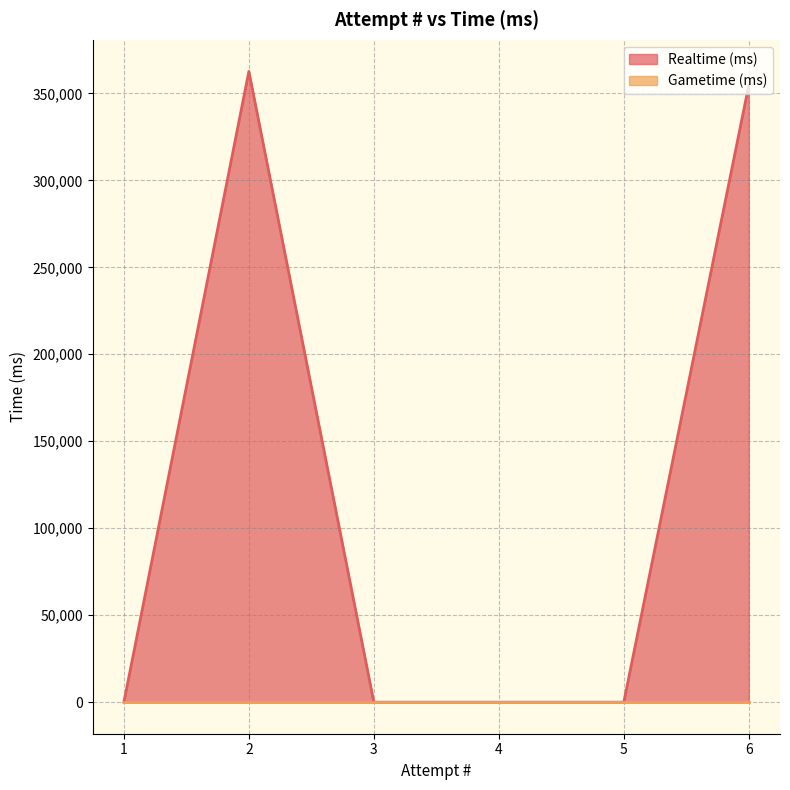

Reading right to left, extract all data points from this chart.

Realtime (ms): 1=0	2=362645	3=0	4=0	5=0	6=354644
Gametime (ms): 1=0	2=0	3=0	4=0	5=0	6=0